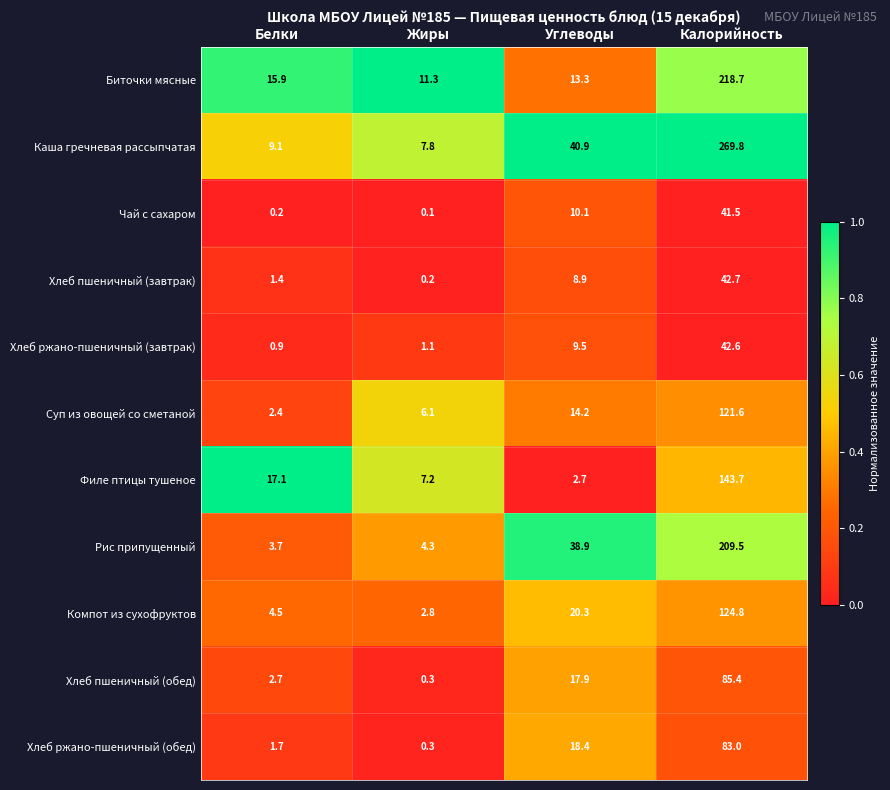

Is it true that Суп из овощей со сметаной equals 37.0 at Калорийность?

False